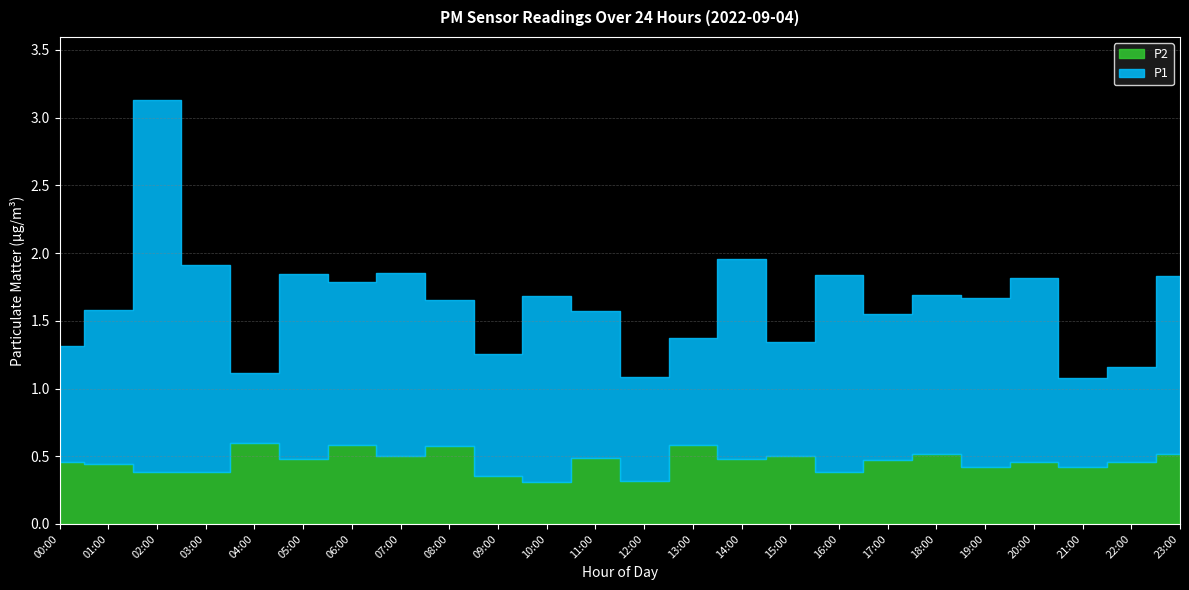

True or false: P2 and P1 cross at least once.

False